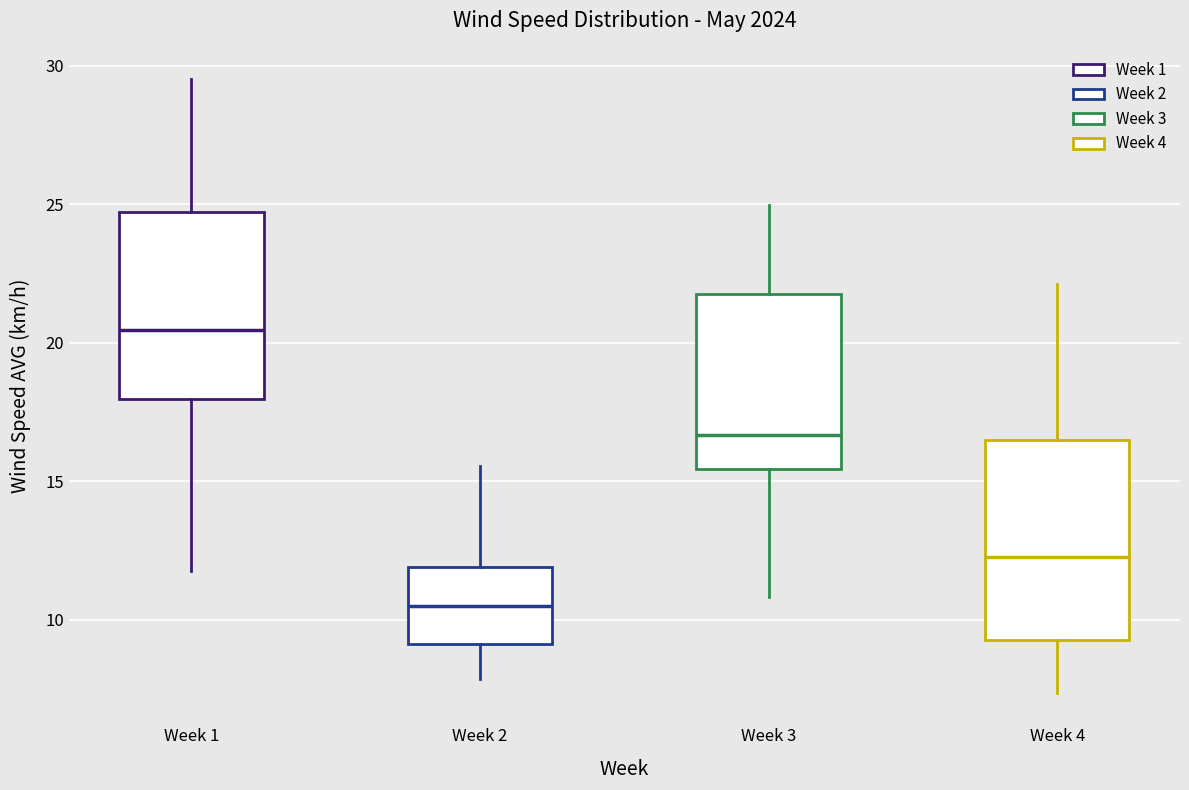

Reading left to right, transcribe this box plot: for each box, give where its median line is, the range the box spans, and where its two whiskers end, as read against the y-axis. The values are not printed on the chart, so give them approximately, as read against the axis.

Week 1: median 20.5, box 18.0 to 24.5, whiskers 12.0 to 29.5
Week 2: median 10.5, box 9.0 to 12.0, whiskers 8.0 to 15.5
Week 3: median 16.5, box 15.5 to 21.5, whiskers 11.0 to 25.0
Week 4: median 12.5, box 9.5 to 16.5, whiskers 7.5 to 22.0